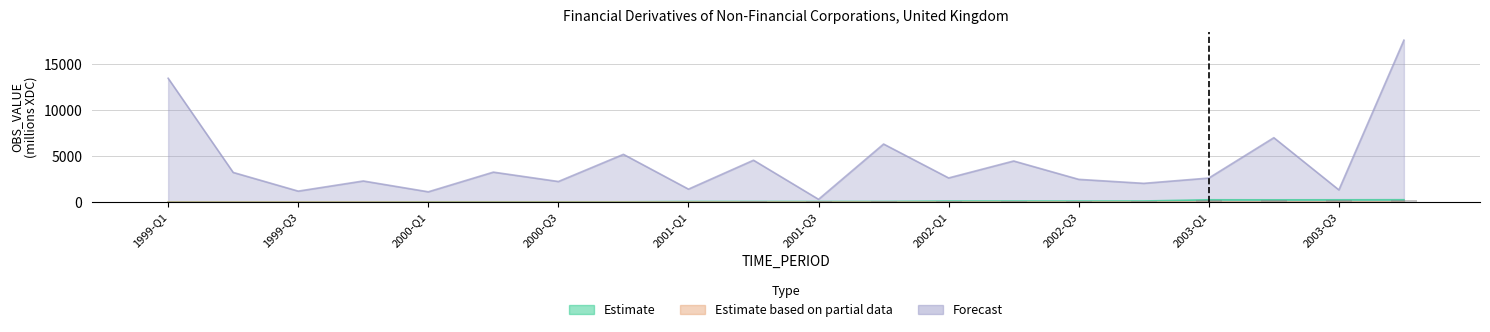

True or false: Forecast has a value of 1330 at 2003-Q3.

True